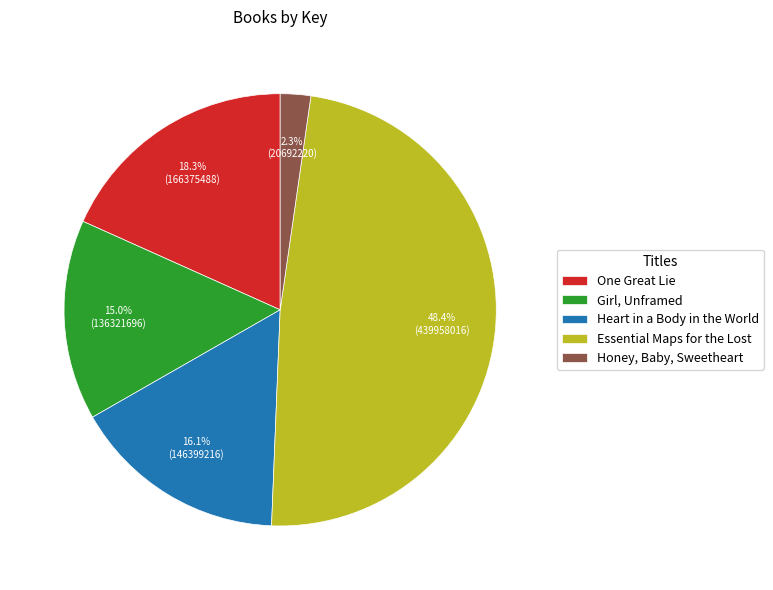

Count the number of slices in the pie.

5